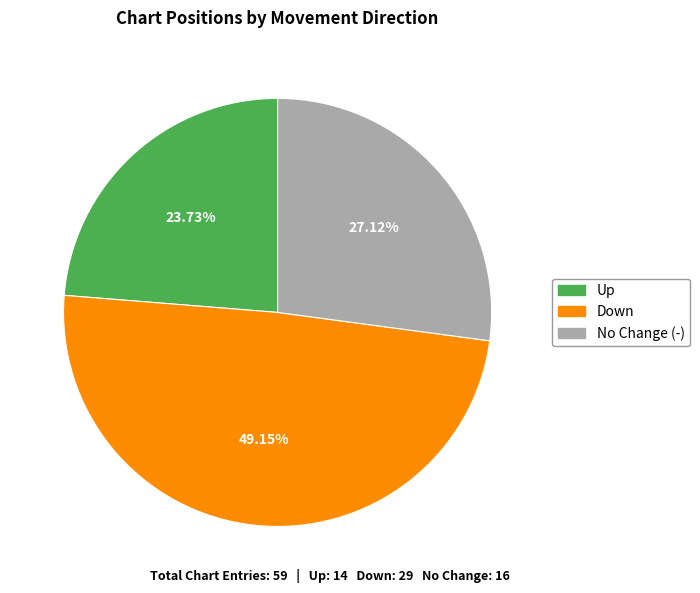

Do Down and Up together represent more than half of the pie?

Yes